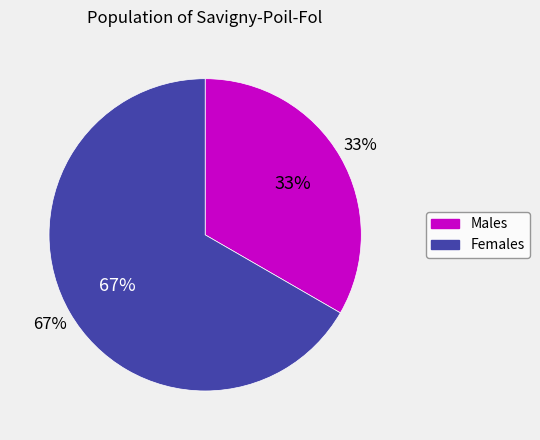

Is there a majority slice in this chart?

Yes